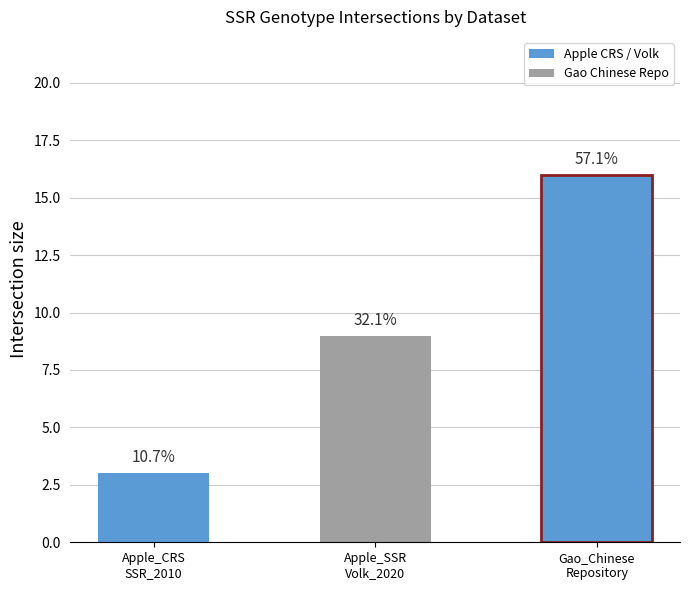

What is the difference between the maximum and minimum values?

13